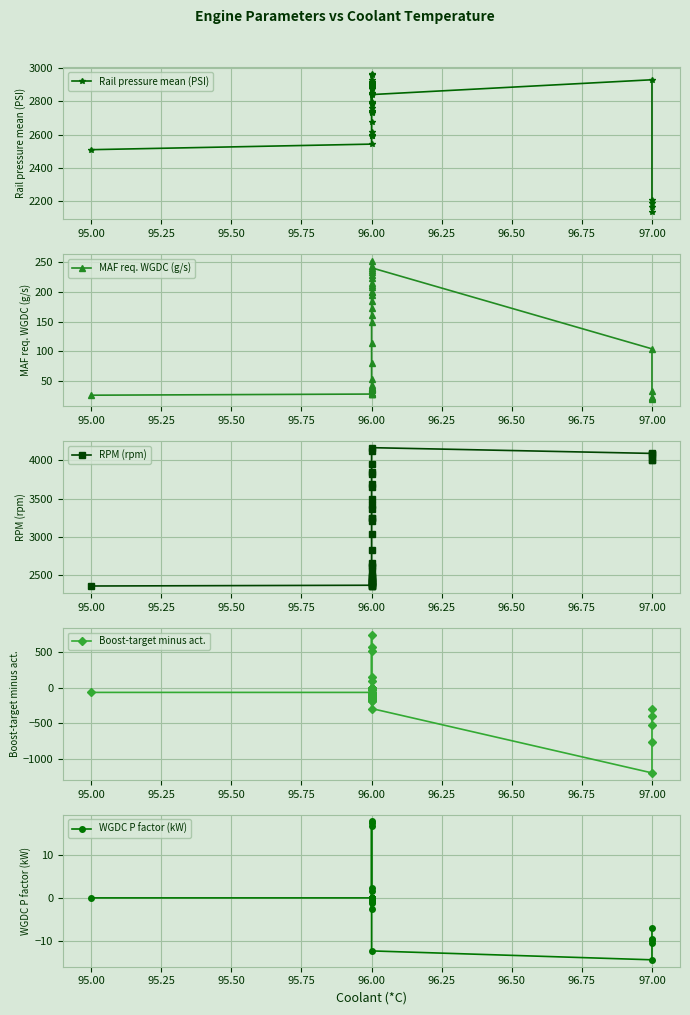

Count the number of categories in the chart.

40